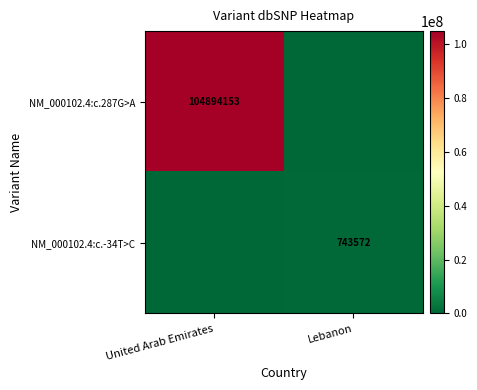

The value of NM_000102.4:c.287G>A at United Arab Emirates is 104894153. True or false?

True